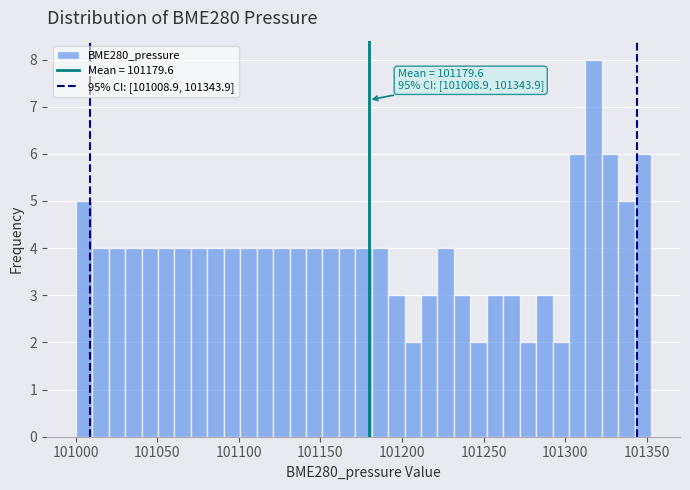

Read against the x-axis, roughly where is the centre of the tallest bar?

101320